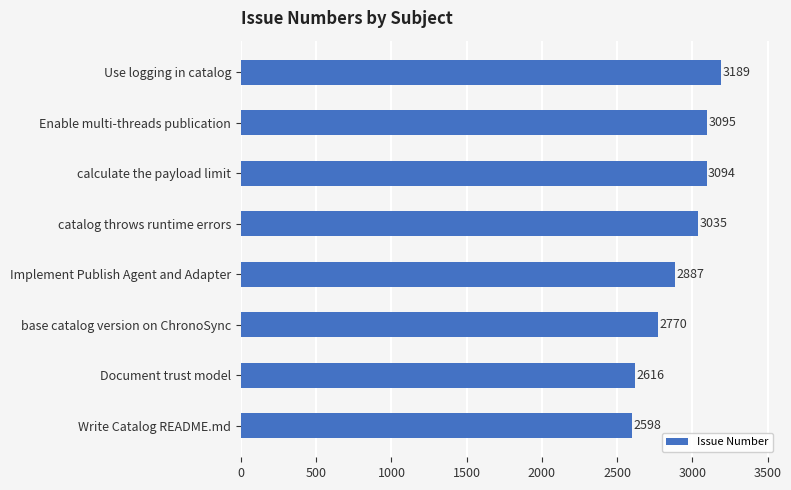

Reading top to bottom, what are all the values shown in this chart?

3189	3095	3094	3035	2887	2770	2616	2598